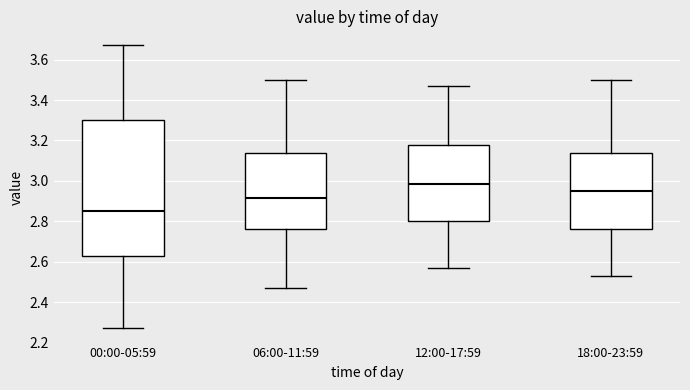

Reading left to right, read every box against the y-axis: the position of its median line, the range the box covers, and the ends of its whiskers. The values are not printed on the chart, so give them approximately, as read against the axis.

00:00-05:59: median 2.86, box 2.64 to 3.30, whiskers 2.28 to 3.68
06:00-11:59: median 2.92, box 2.76 to 3.14, whiskers 2.48 to 3.50
12:00-17:59: median 2.98, box 2.80 to 3.18, whiskers 2.58 to 3.48
18:00-23:59: median 2.96, box 2.76 to 3.14, whiskers 2.54 to 3.50